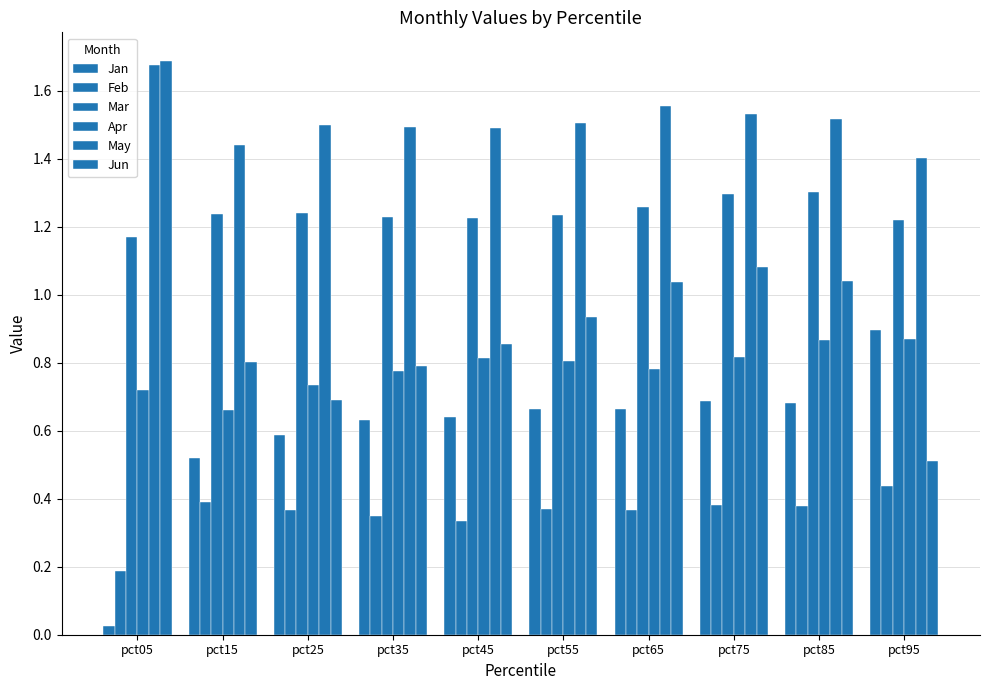

What is the value of the Jun bar at the 6th from the left?

0.9